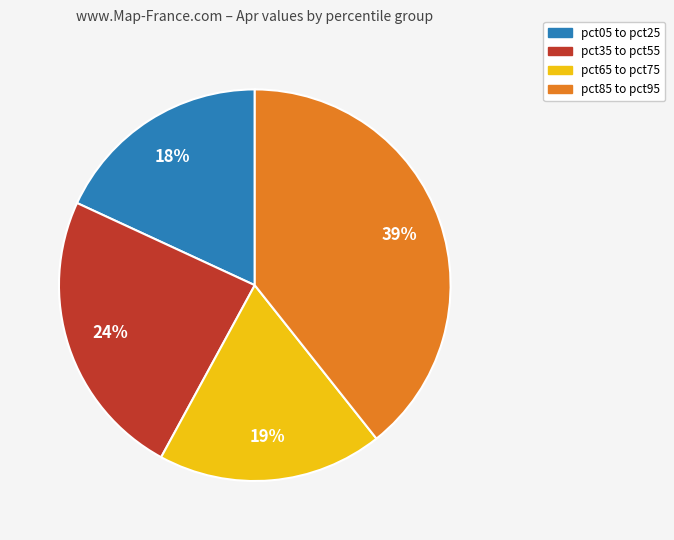

What percentage is the pct35 to pct55 slice, to the nearest percent?

24%